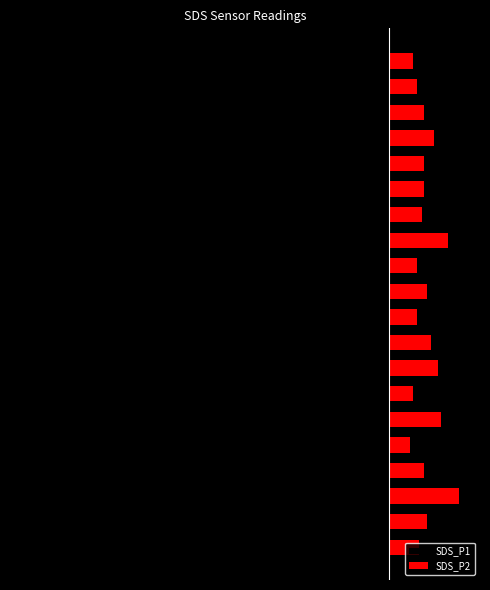

What is the spread (max minus min) of values at 14?

4.6